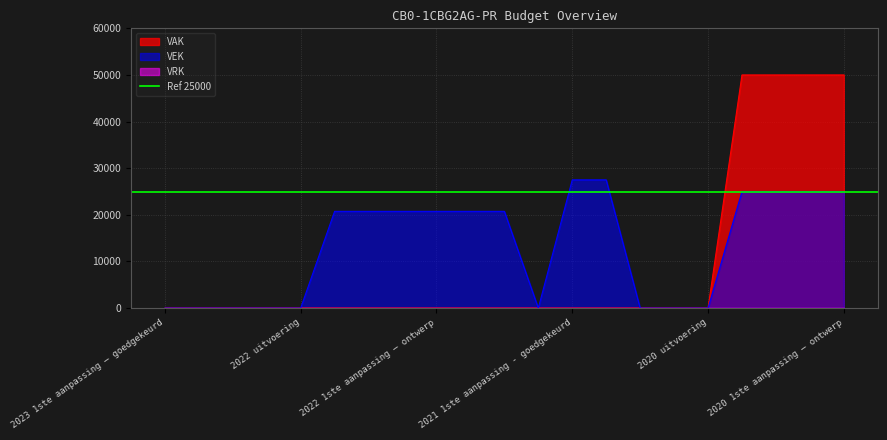

How many lines are shown in the chart?

2